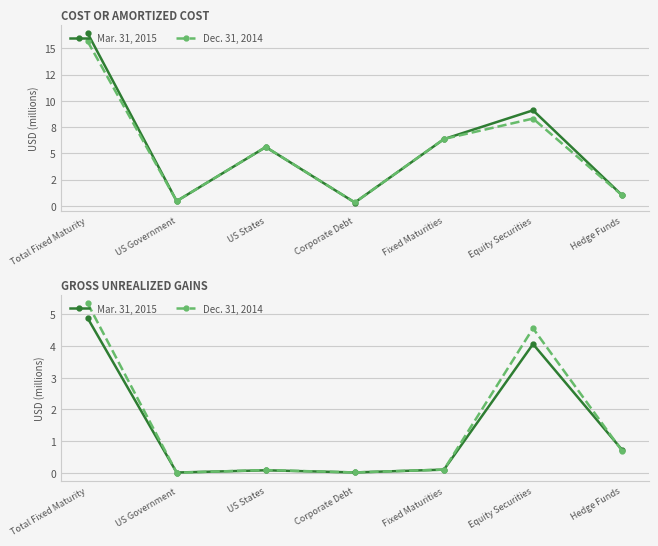

Which category has the lowest value in the Dec. 31, 2014 series?

US Government